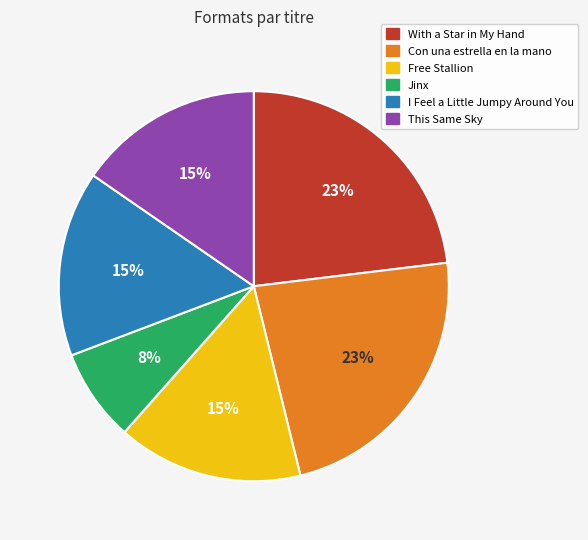

Approximately how many times larger is the value at Free Stallion compared to Con una estrella en la mano?

0.7